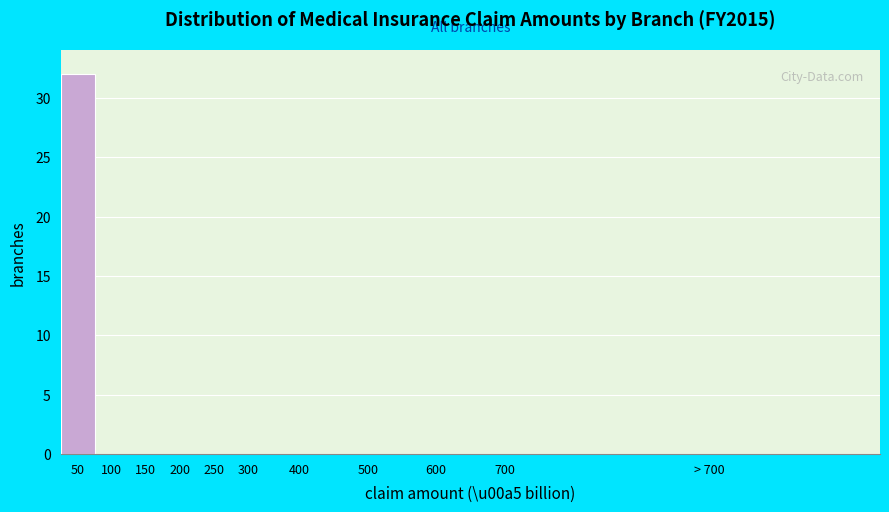

Reading right to left, list all the values displayed in this chart.

> 700=0	700=0	600=0	500=0	400=0	300=0	250=0	200=0	150=0	100=0	50=32